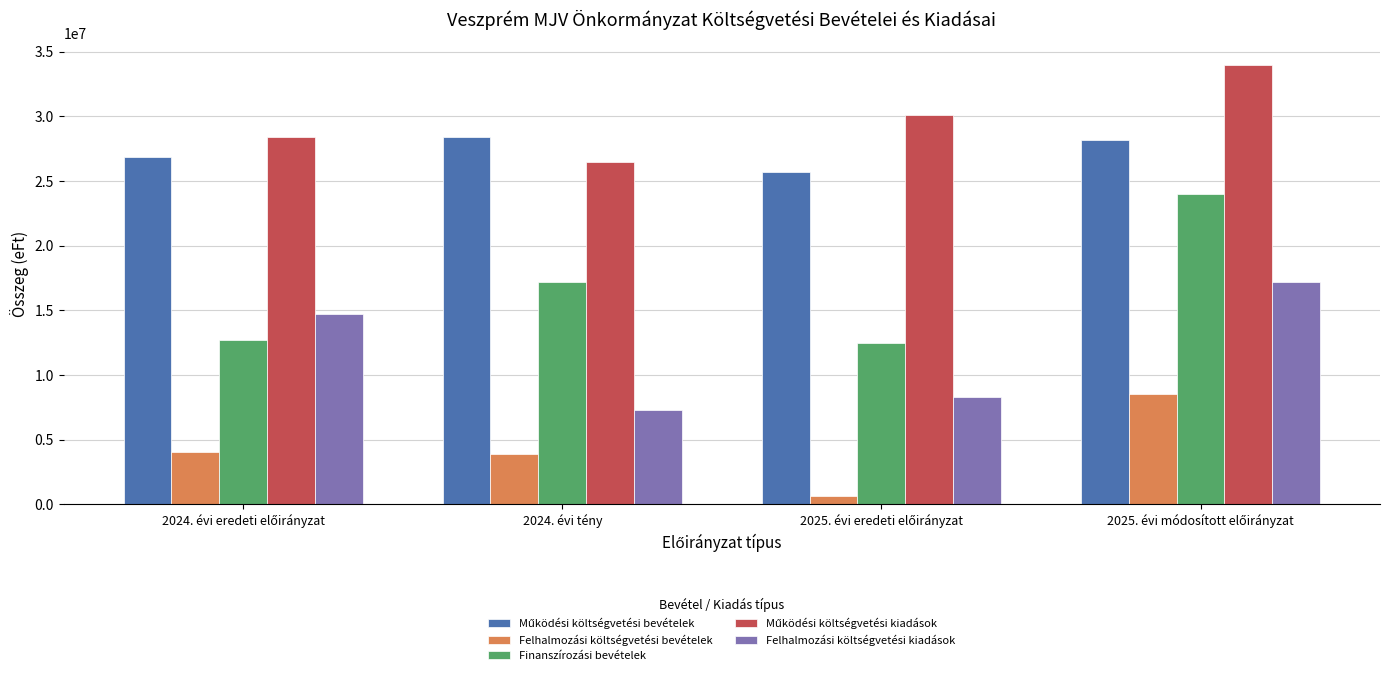

What is the total value across all series at 2024. évi tény?

83210560